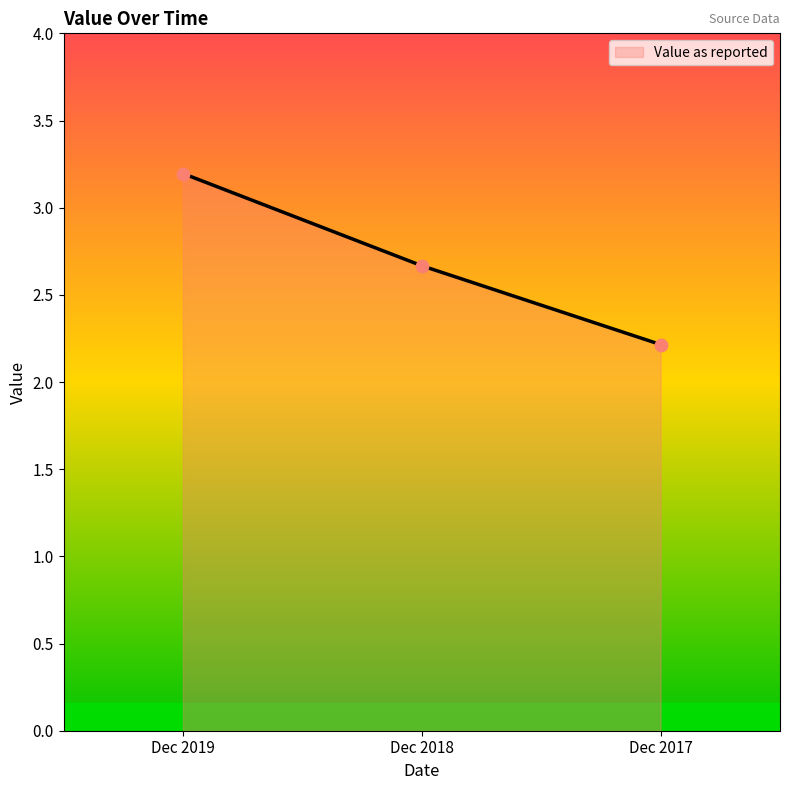

Which has a higher value, Dec 2018 or Dec 2017?

Dec 2018